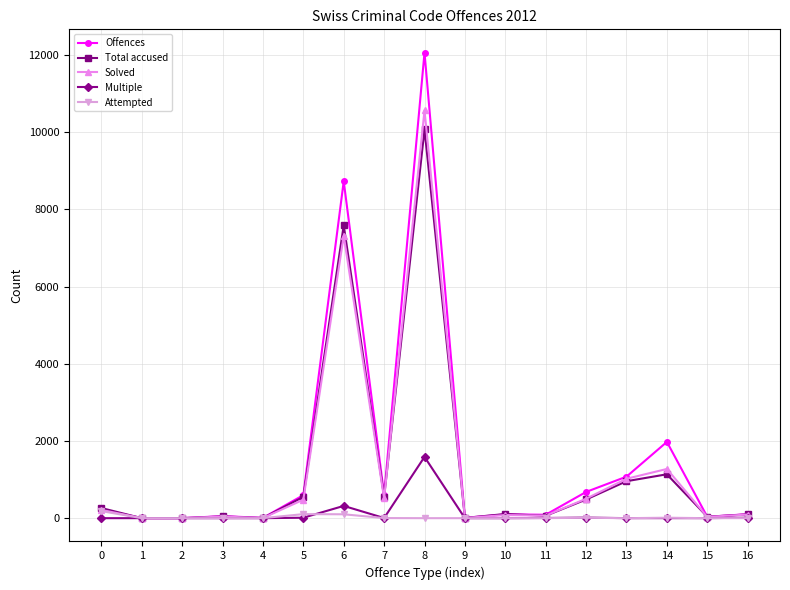

What is the value of the Attempted point at the 6th from the left?

105